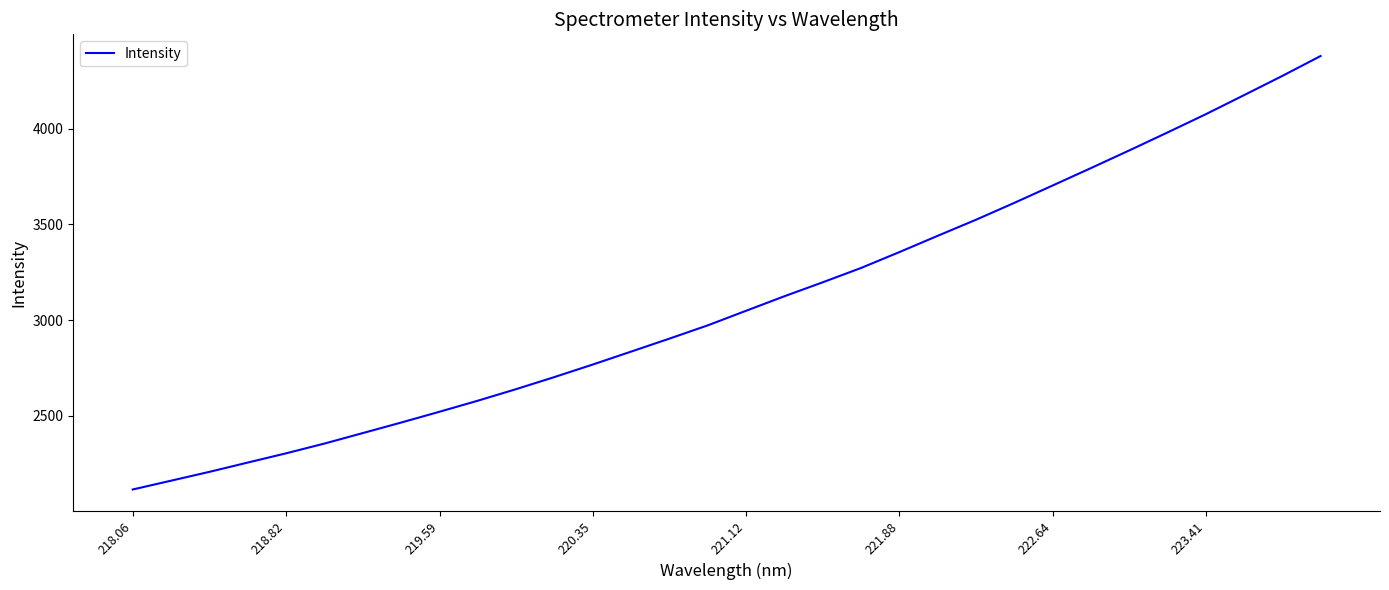

What is the maximum value shown in the chart?

4379.0